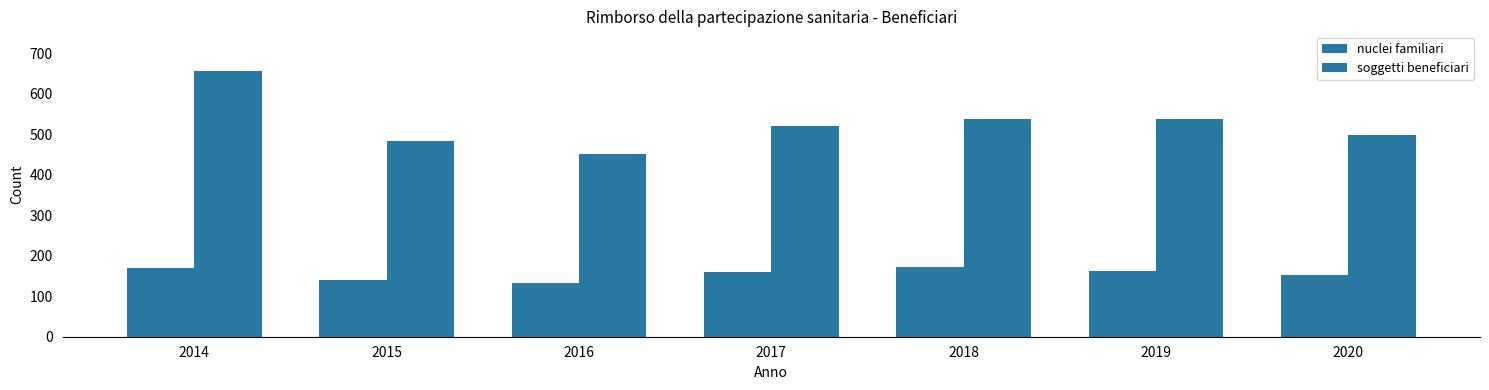

How many series are shown in this chart?

2